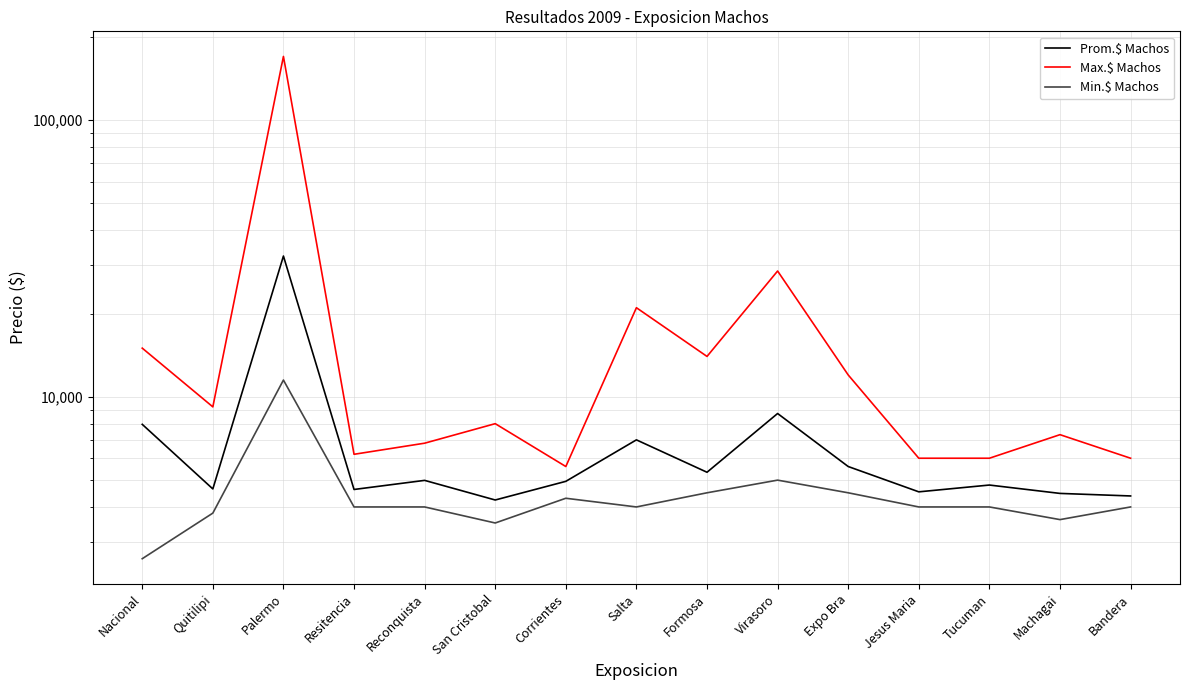

Reading right to left, what are all the values shown in this chart?

Prom.$ Machos: 4383	4477	4800	4536	5600	8706	5339	6991	4950	4238	4990	4626	32286	4647	7955
Max.$ Machos: 6000	7300	6000	6000	12000	28500	14000	21000	5600	8000	6800	6200	170000	9200	15000
Min.$ Machos: 4000	3600	4000	4000	4500	5000	4500	4000	4300	3500	4000	4000	11500	3800	2600